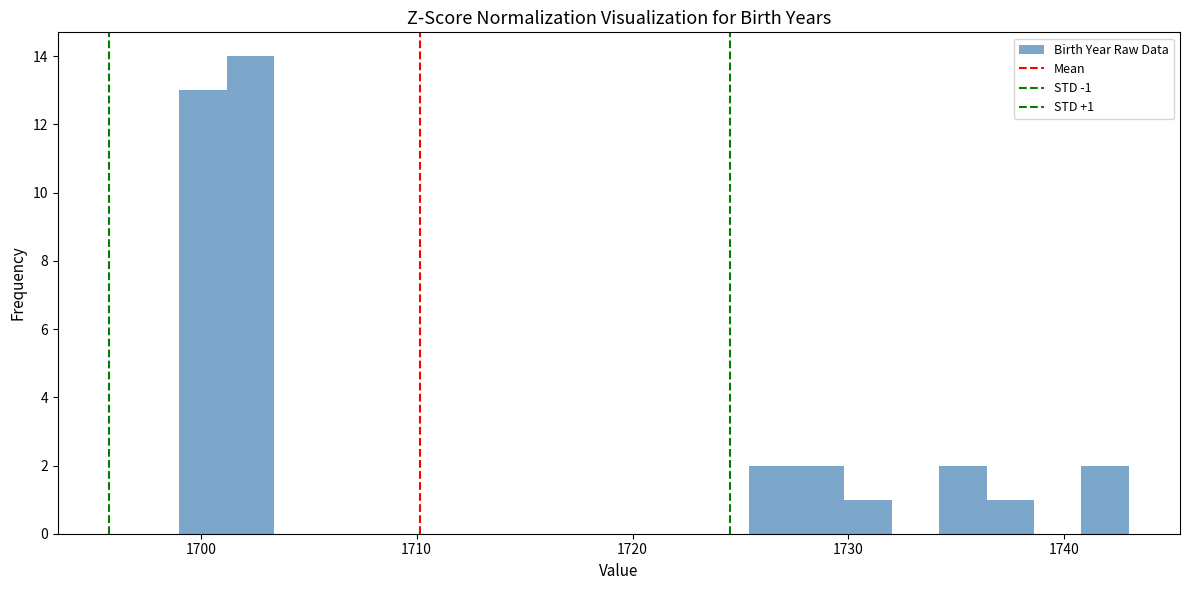

Read against the x-axis, roughly where is the centre of the tallest bar?

1702